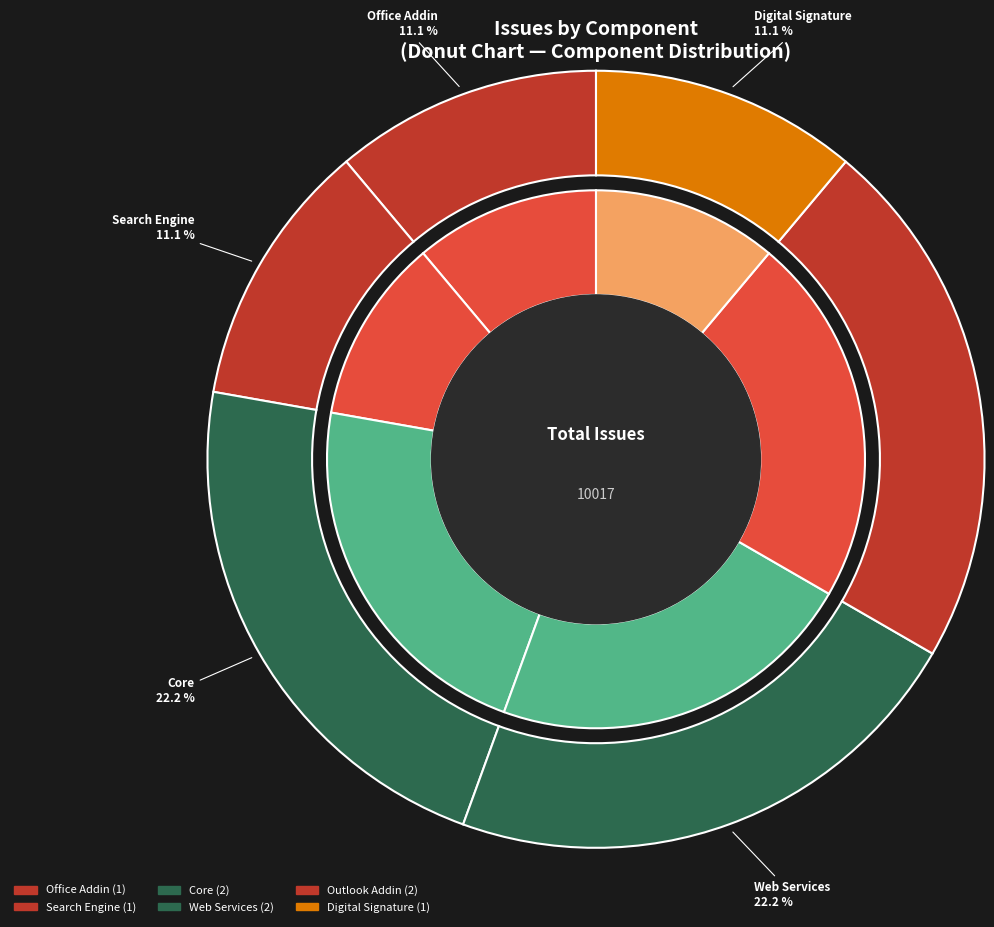

To the nearest percent, what is the average slice percentage?

17%